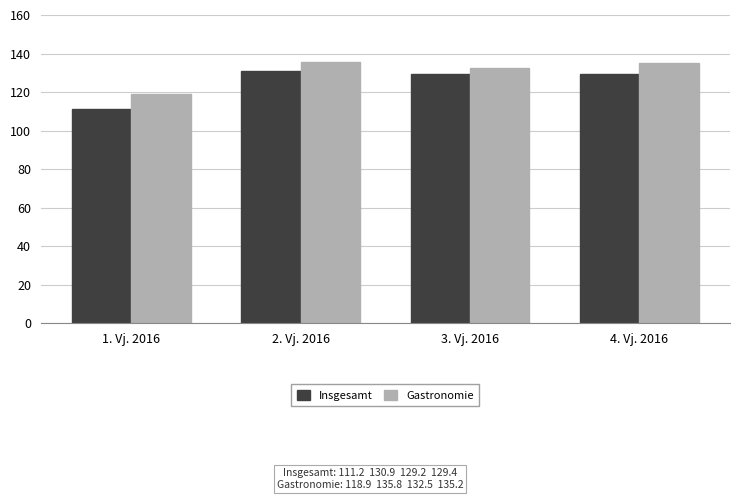

The Insgesamt series shows 111.2 at 1. Vj. 2016. True or false?

True